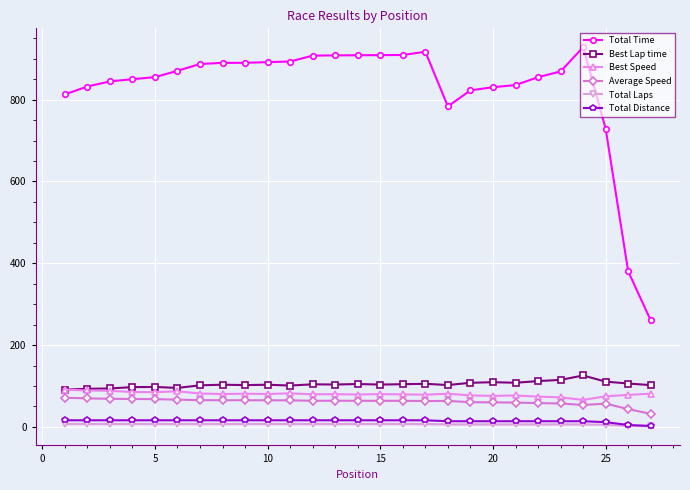

Is this an area chart (filled region under the line)?

No